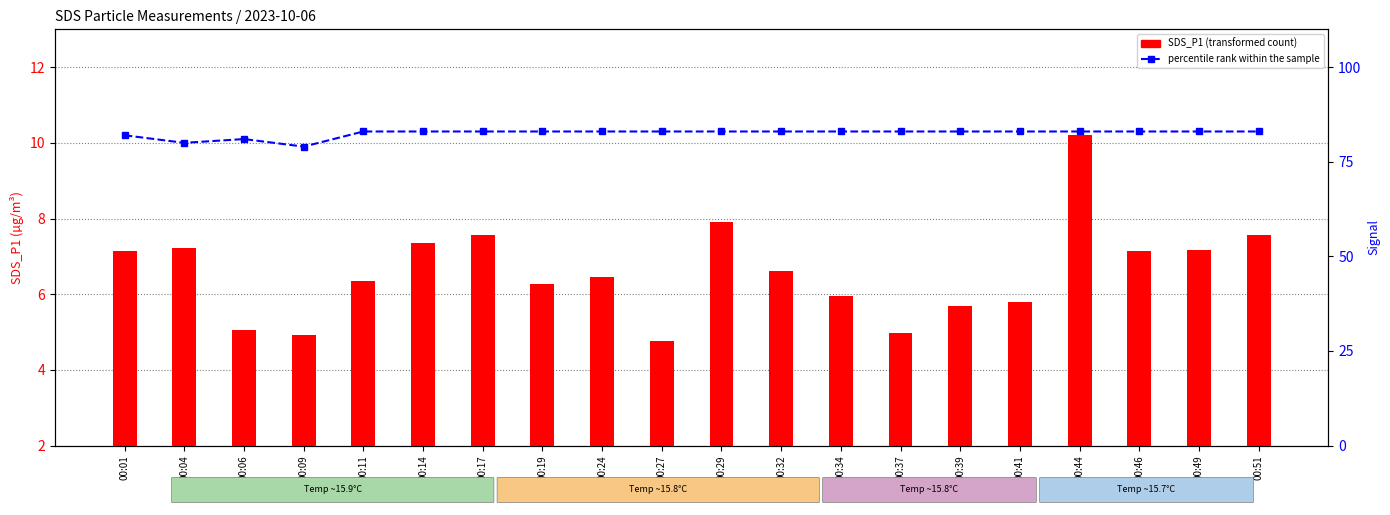

What is the difference between the maximum and minimum values in the percentile rank within the sample series?

4.0